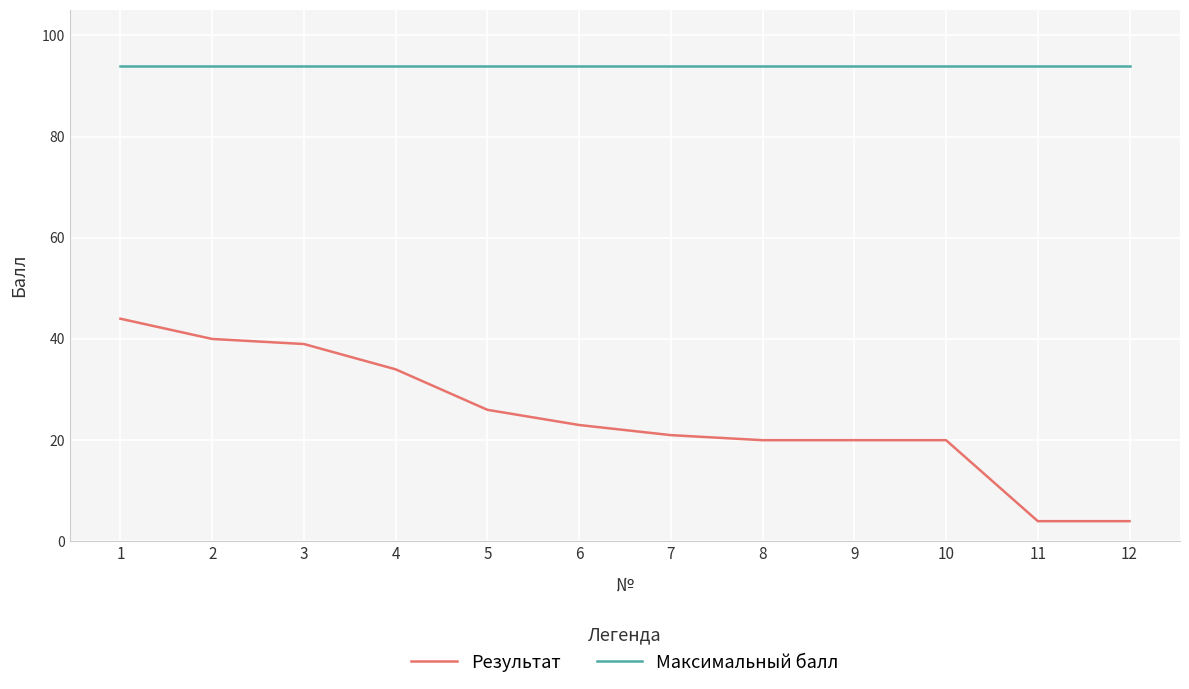

Between 1 and 10, which series saw the biggest shift?

Результат